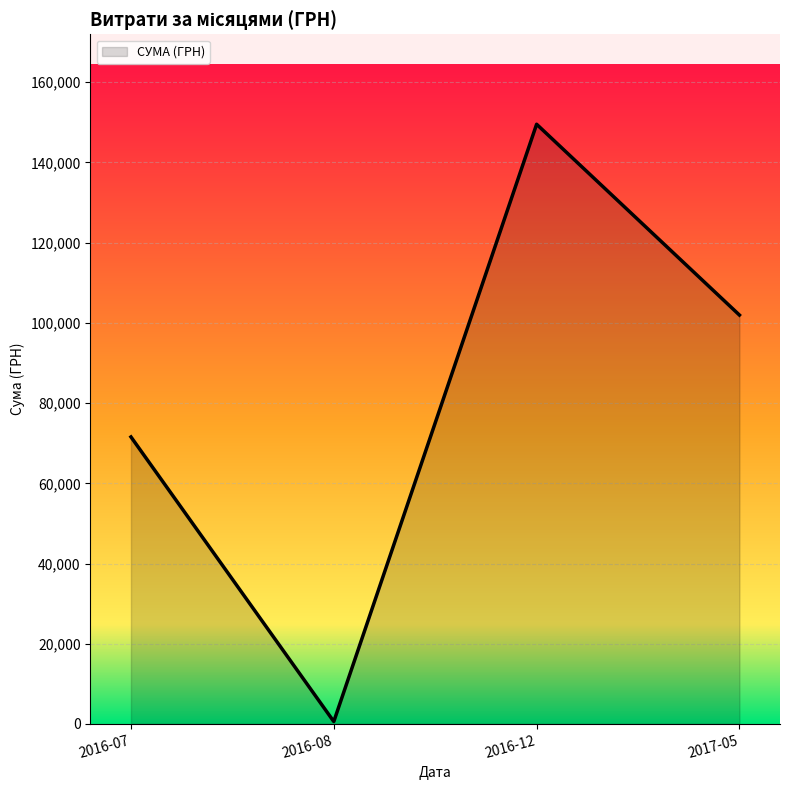

What is the difference between the maximum and minimum values?

148940.0